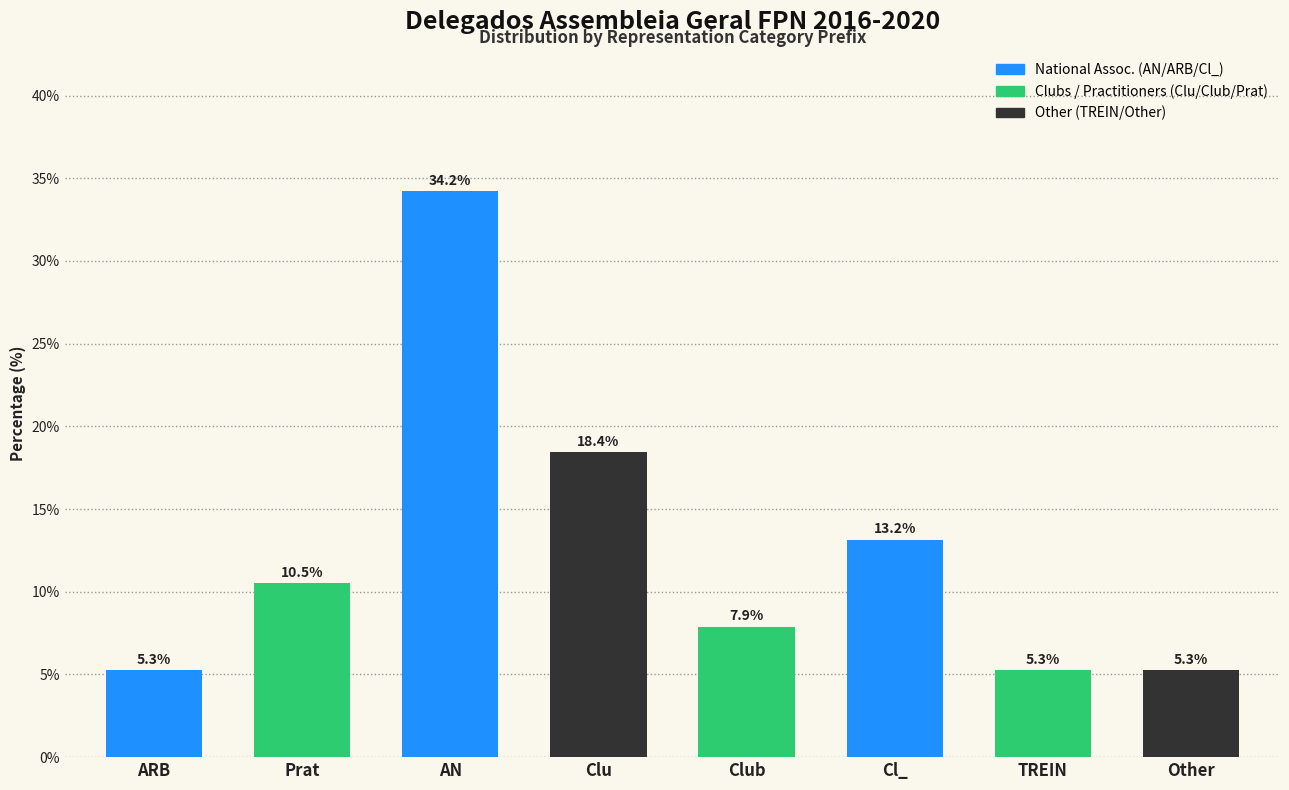

Reading left to right, extract all data points from this chart.

5.3	10.5	34.2	18.4	7.9	13.2	5.3	5.3